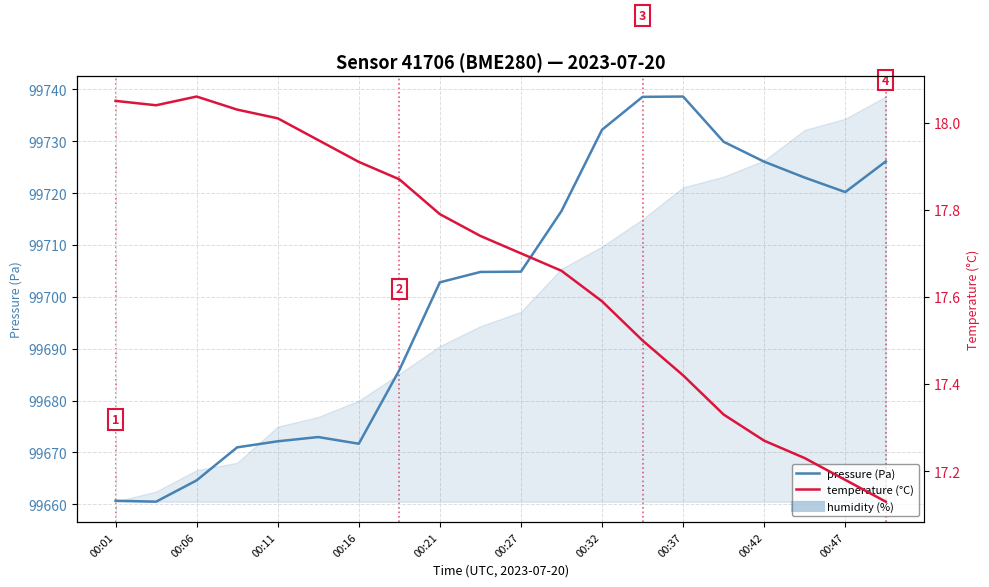

Does the chart have visible grid lines?

Yes